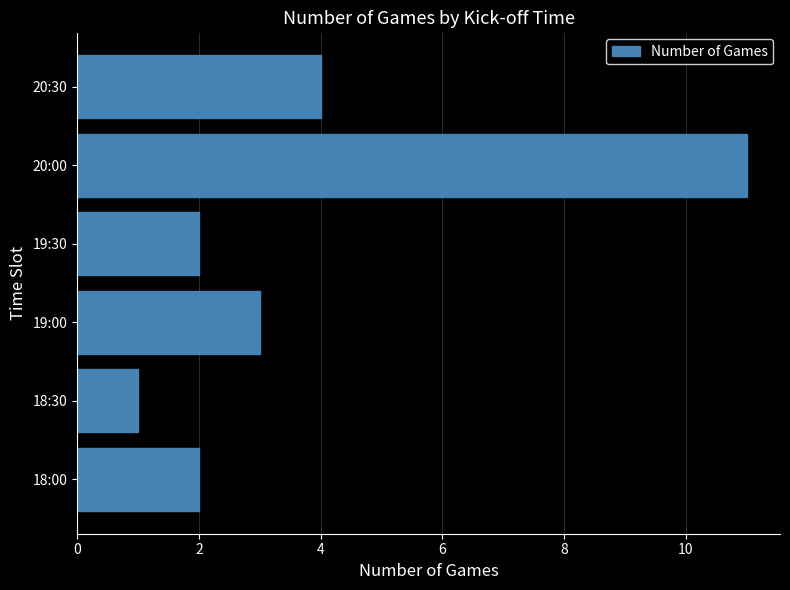

At which category does the chart reach its minimum across all series?

18:30